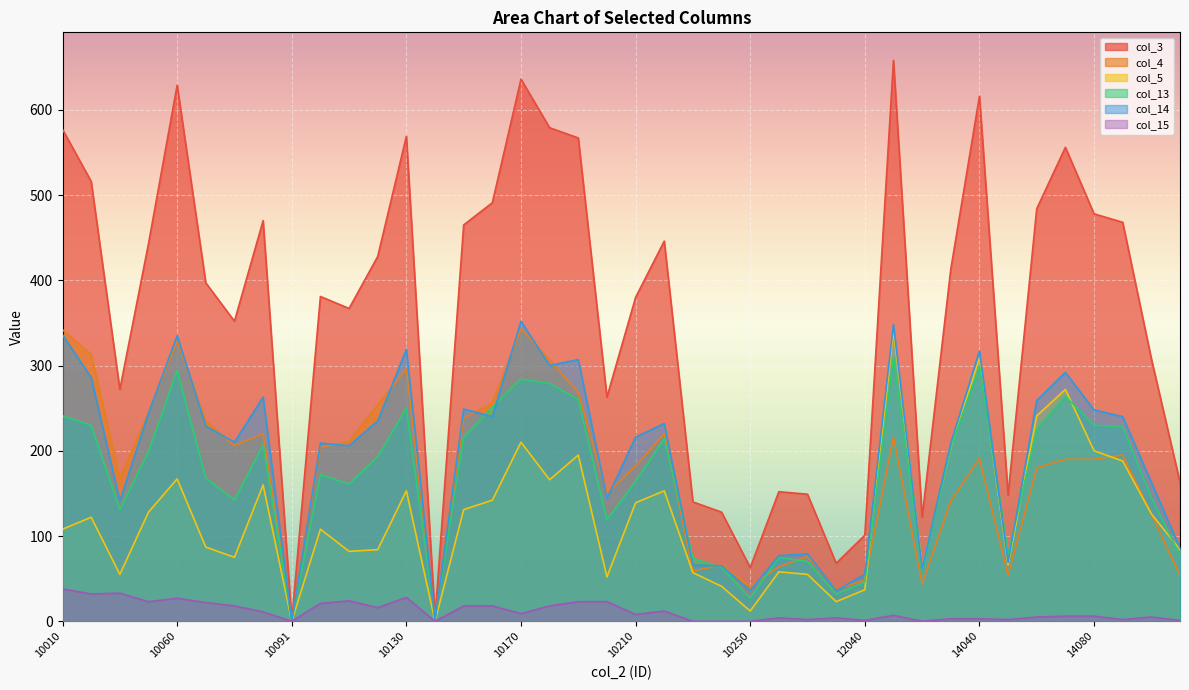

Between 10131 and 14100, which series saw the biggest shift?

col_3